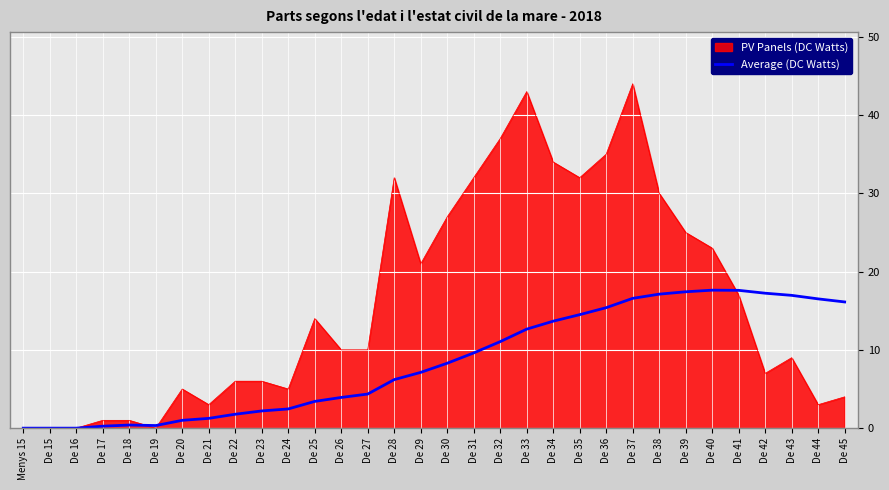

How many lines are shown in the chart?

2